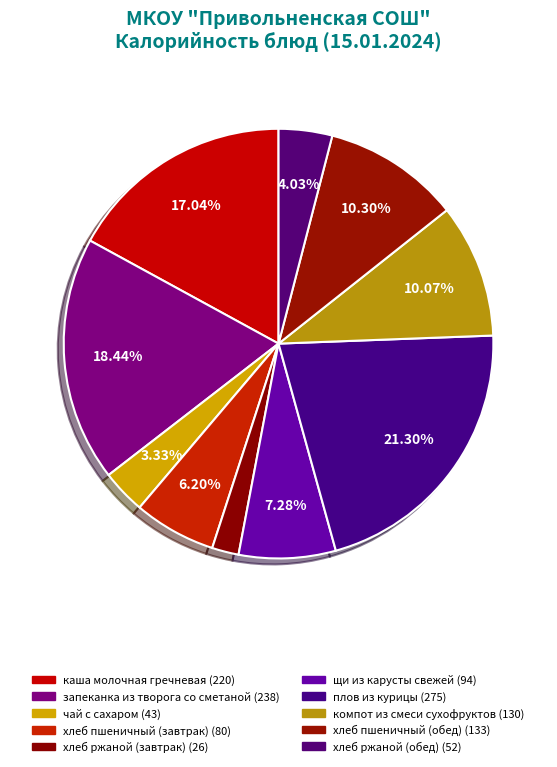

How many segments does this pie chart have?

10